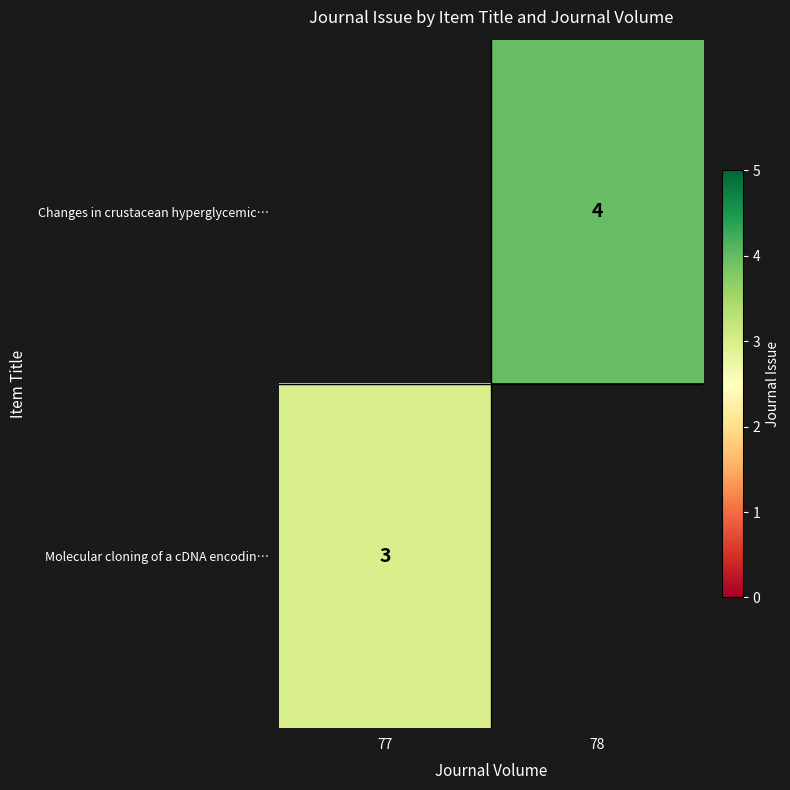

True or false: Changes in crustacean hyperglycemic… has a value of 4 at 78.

True